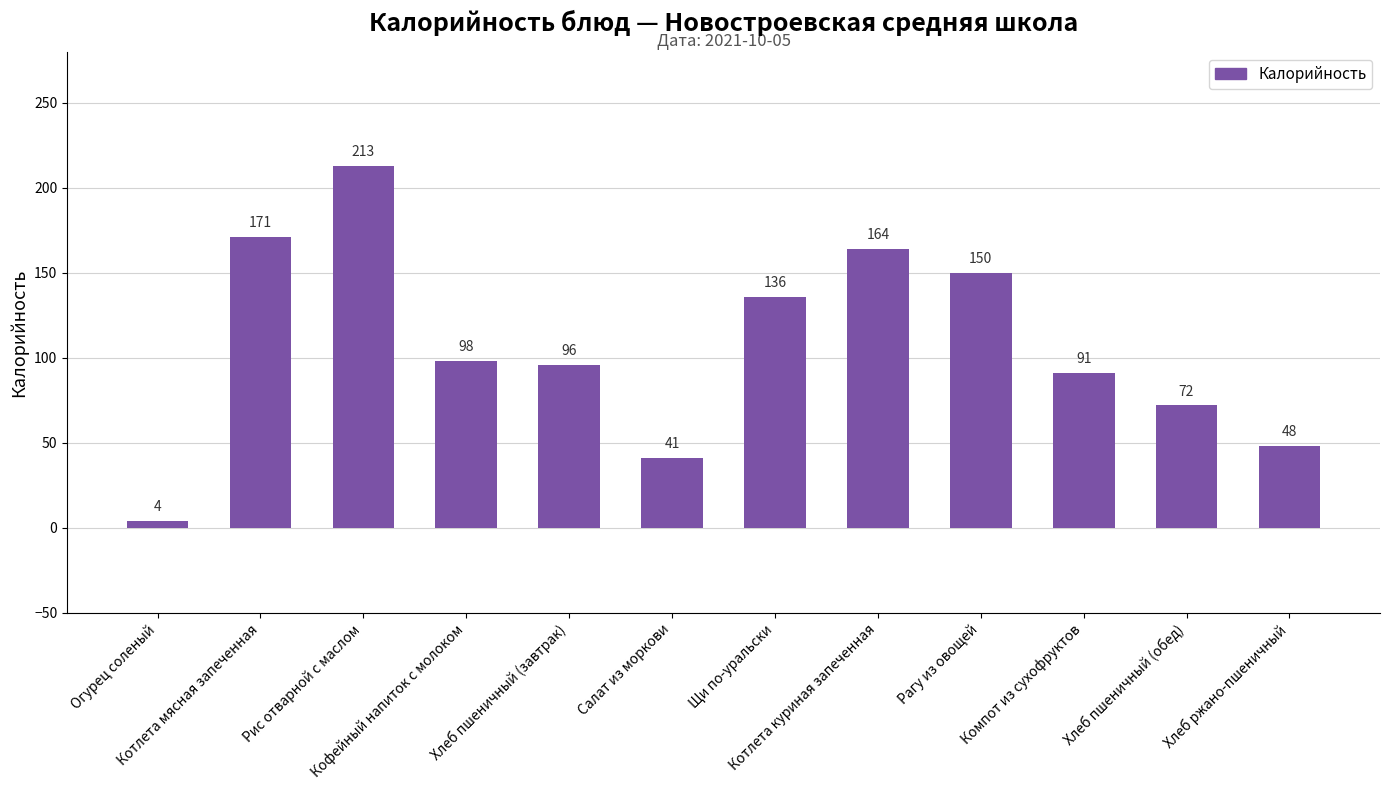

Reading left to right, what are all the values shown in this chart?

4	171	213	98	96	41	136	164	150	91	72	48